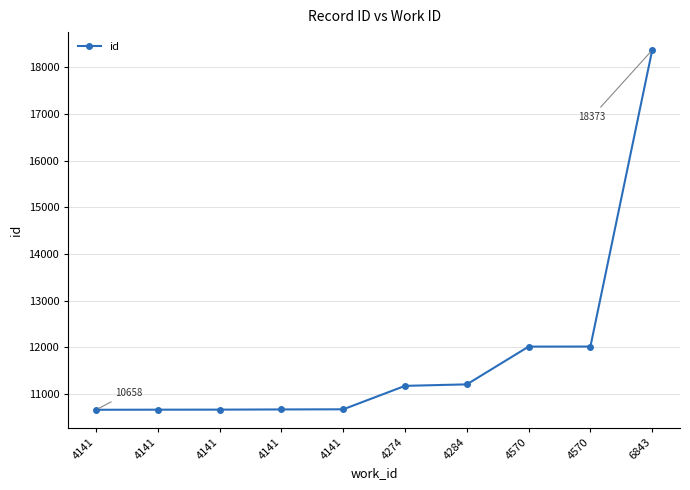

What is the difference between the values at 4284 and 6843?

7170